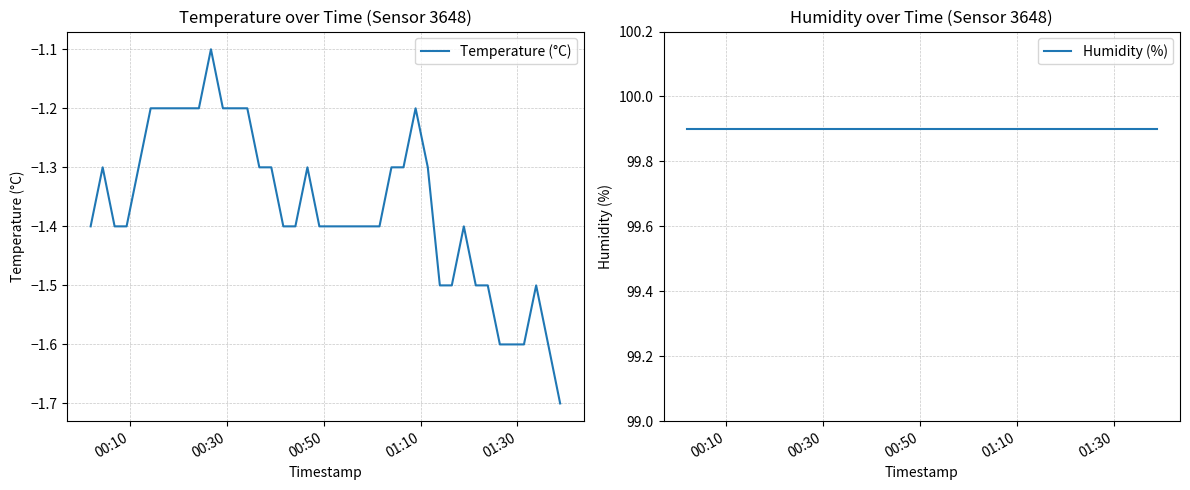

List the series in order of their overall mean, highest first.

Humidity (%), Temperature (°C)